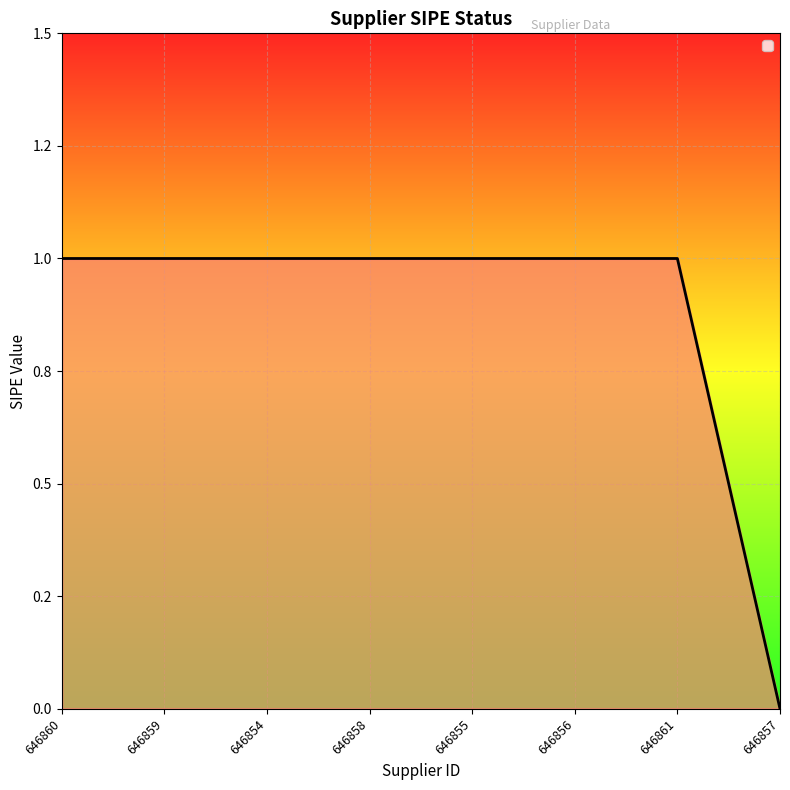

The chart shows a value of 0 at 646859. True or false?

False